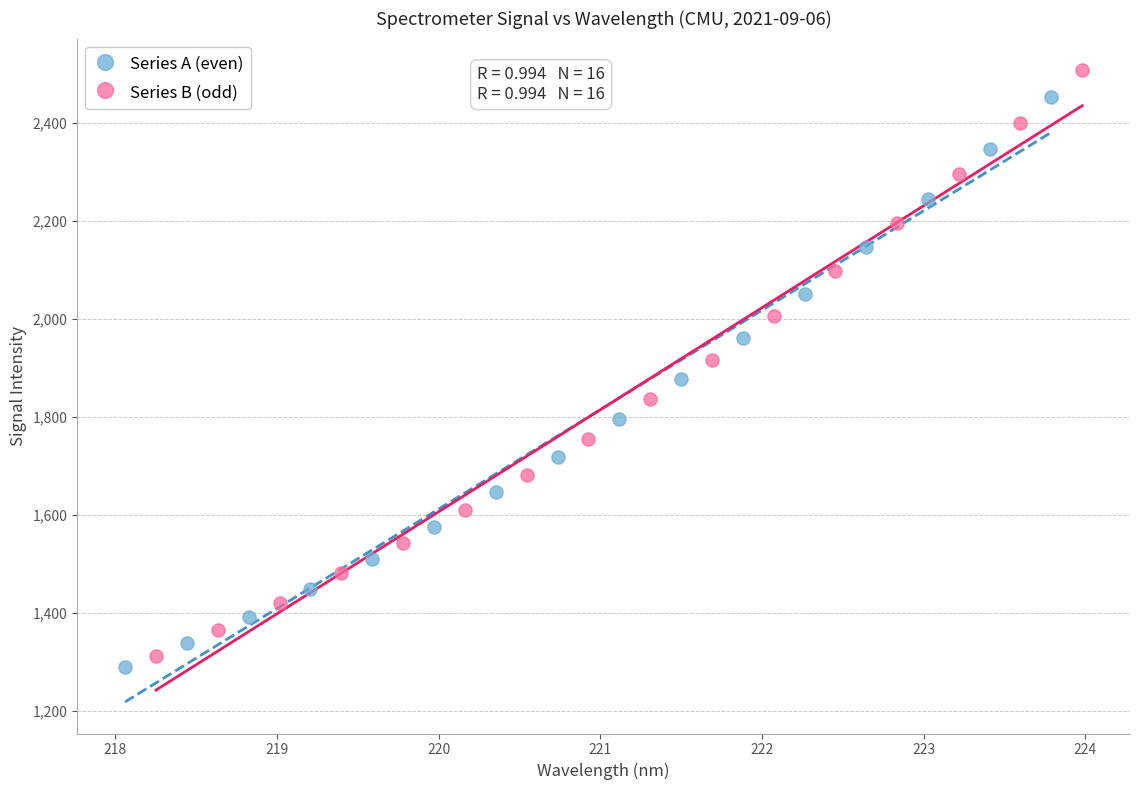

Which series has the widest spread of Y values?

Series B (odd)